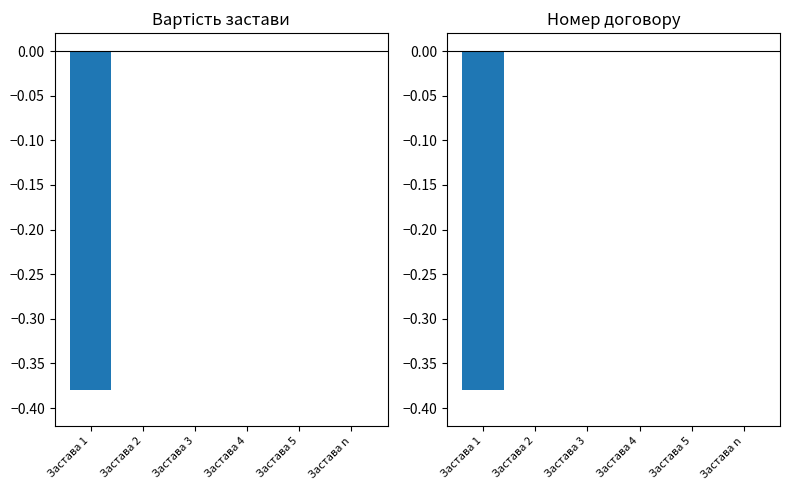

Rank the categories by Вартість застави value from highest to lowest.

Застава 2, Застава 3, Застава 4, Застава 5, Застава n, Застава 1